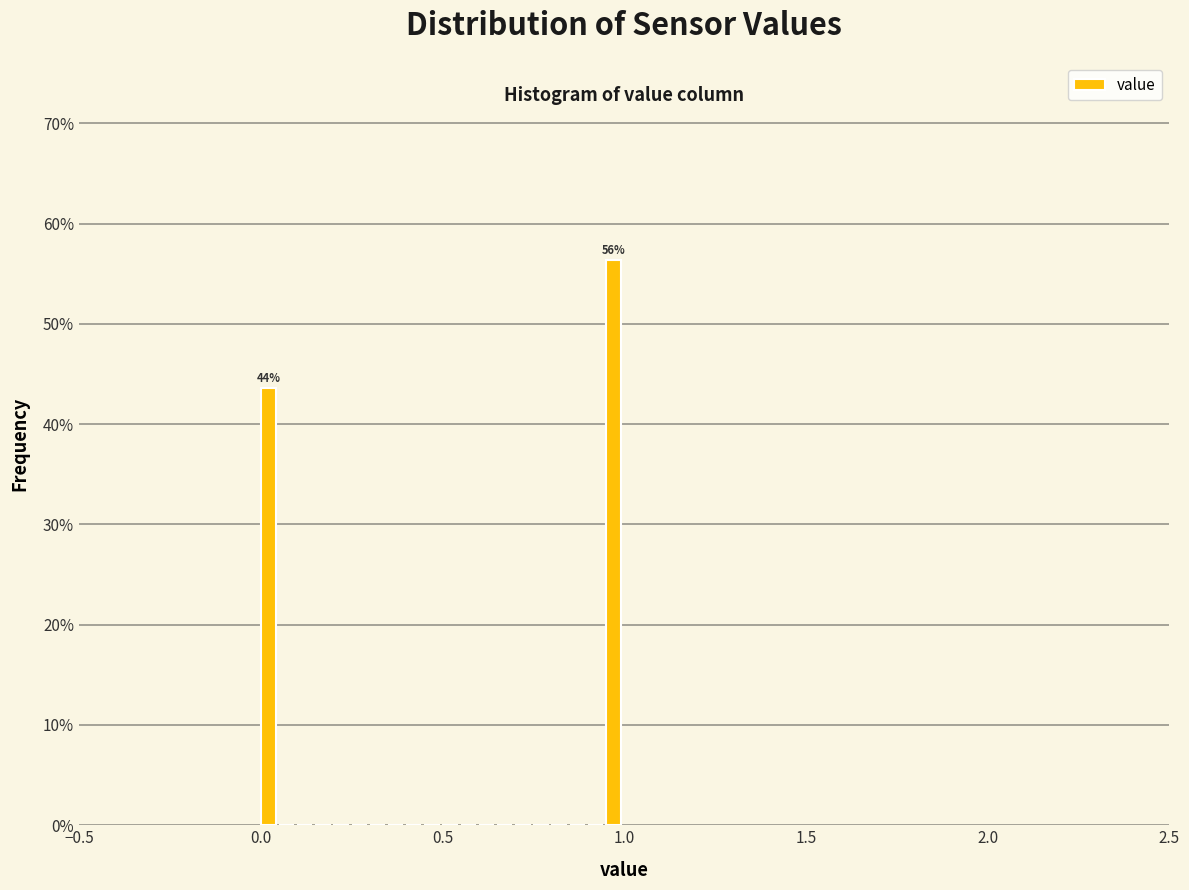

Around what value on the x-axis is the tallest bar? Give the approximate position of its centre, as read against the axis.

0.95